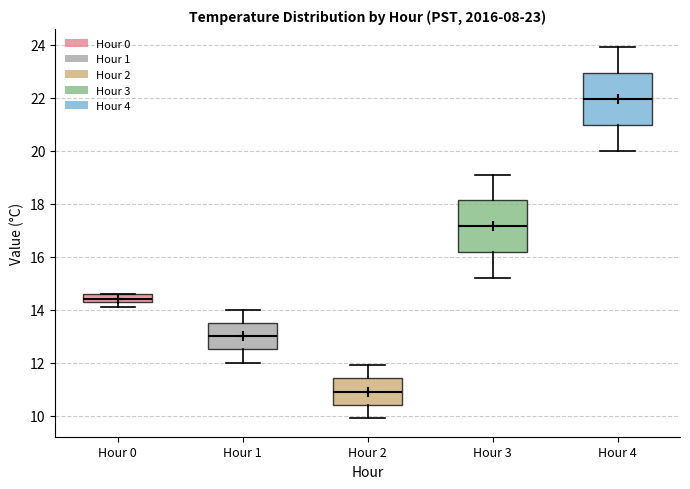

Which box's median line is the lowest?

Hour 2